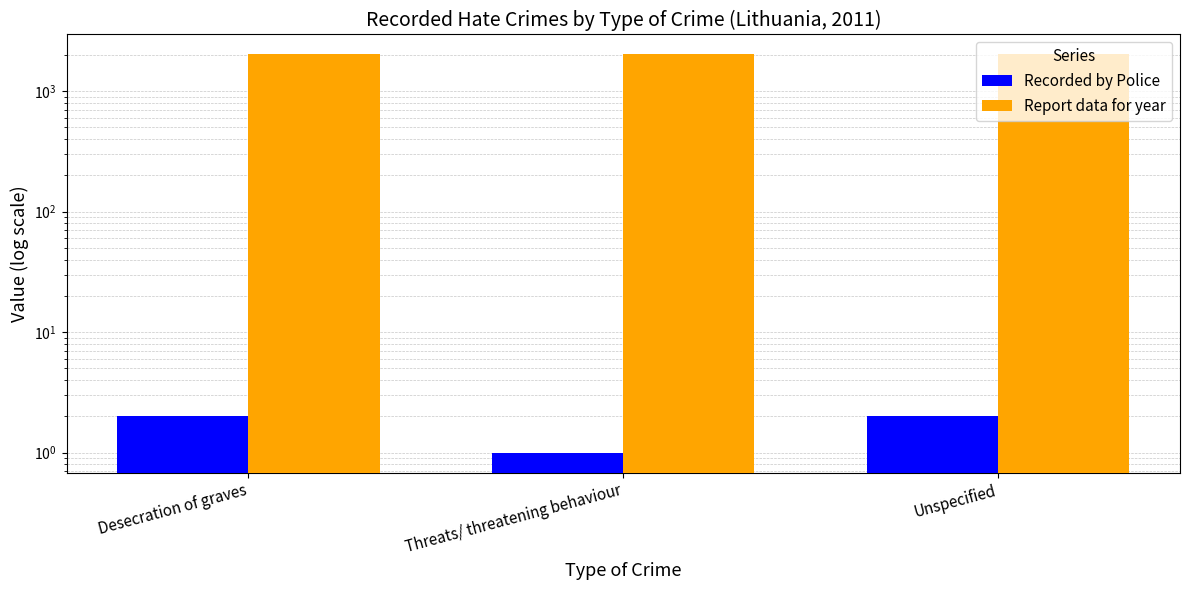

What are all the series names shown in the legend?

Recorded by Police, Report data for year